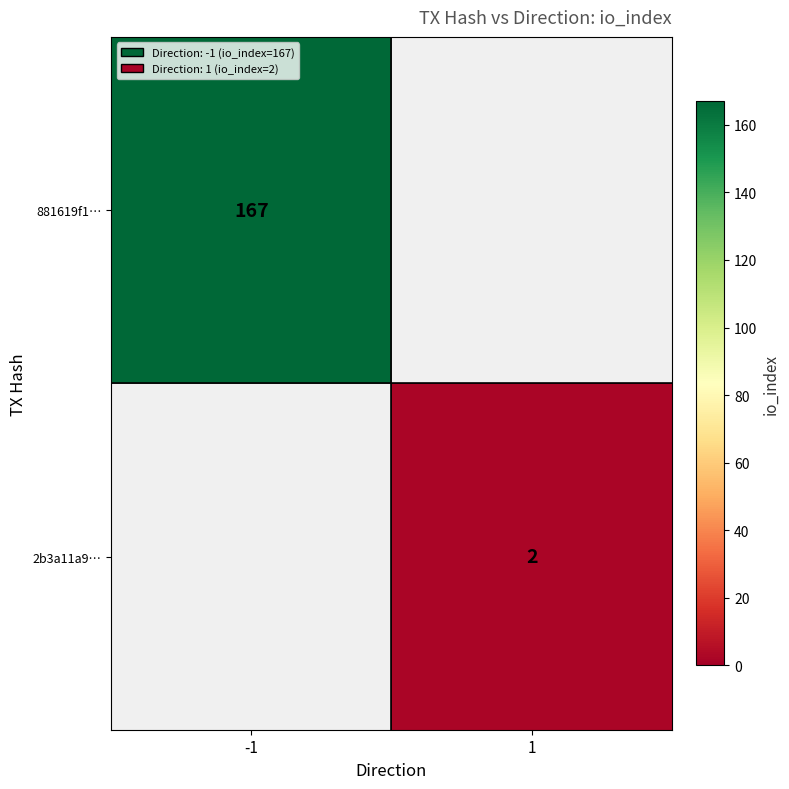

The value of 881619f1… at -1 is 167. True or false?

True